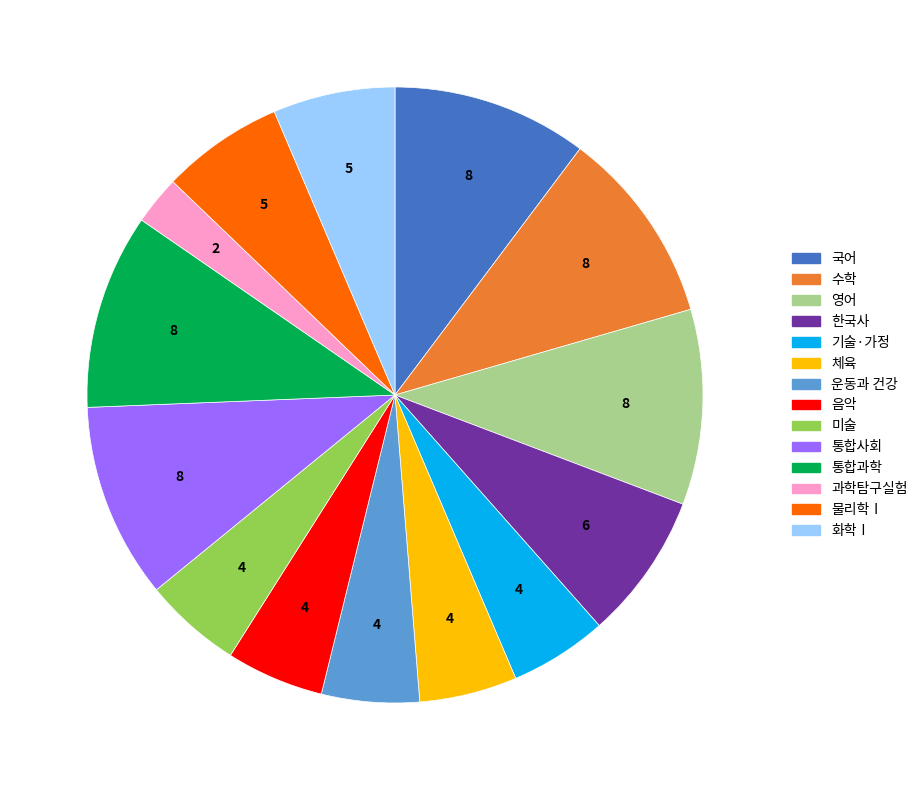

Between 영어 and 음악, which is larger?

영어